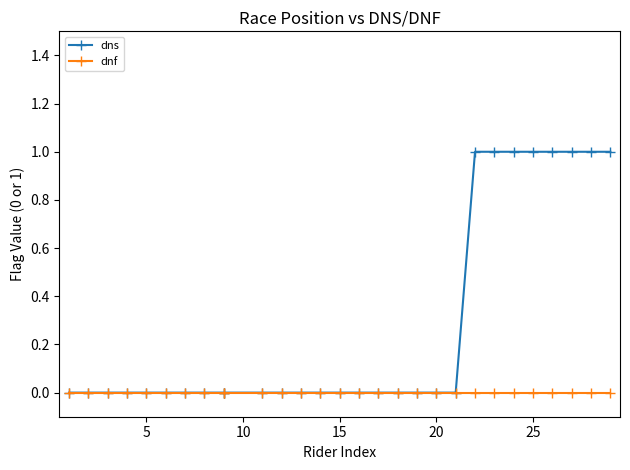

The dns series shows -1 at 13. True or false?

False